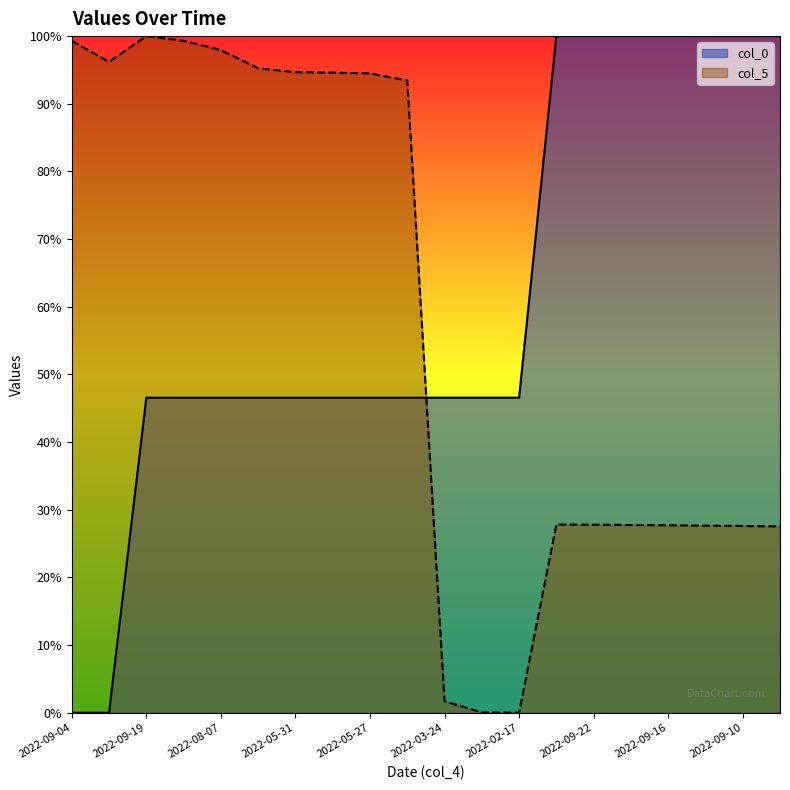

Which series changed the most between 2022-05-29 and 2022-09-22?

col_5